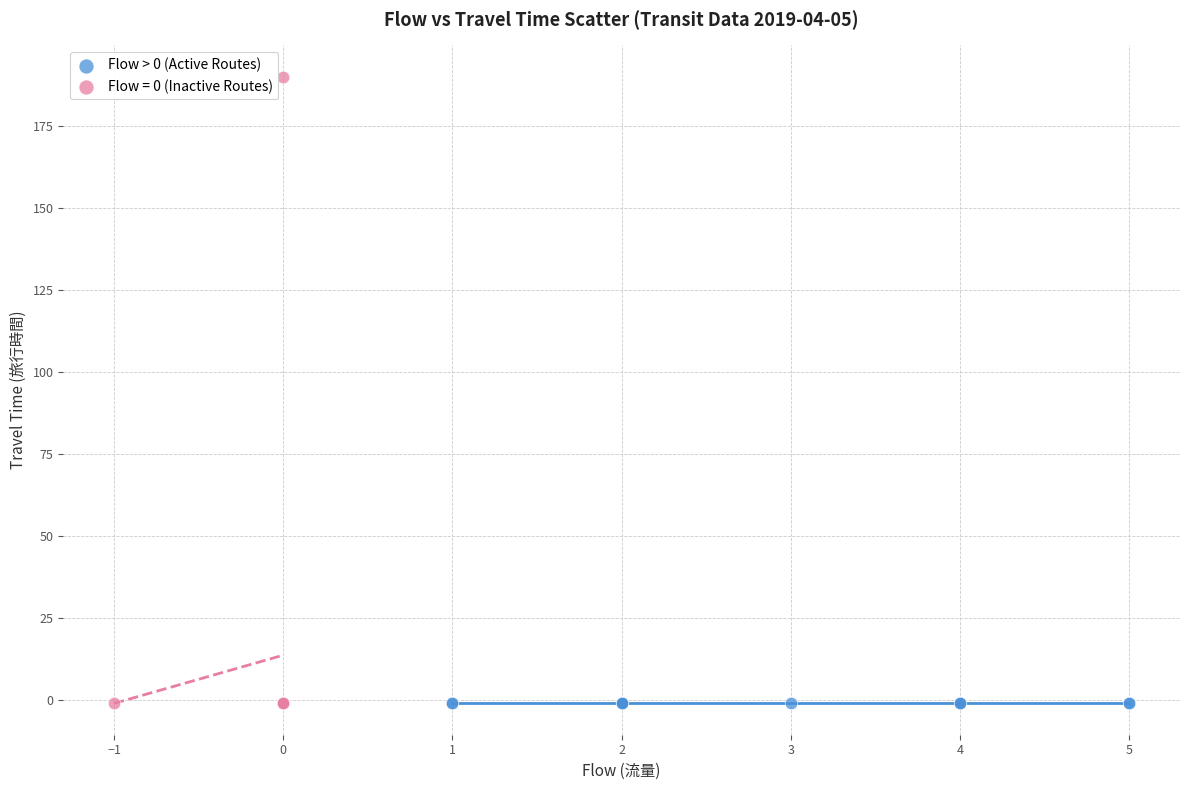

Which series contains the highest Y value?

Flow = 0 (Inactive Routes)